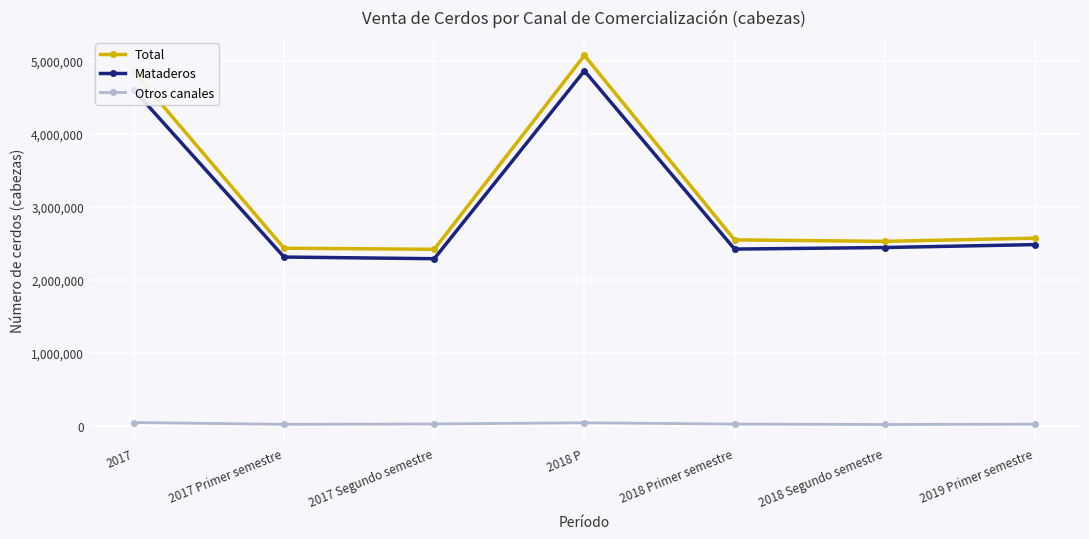

True or false: Mataderos and Otros canales cross at least once.

False